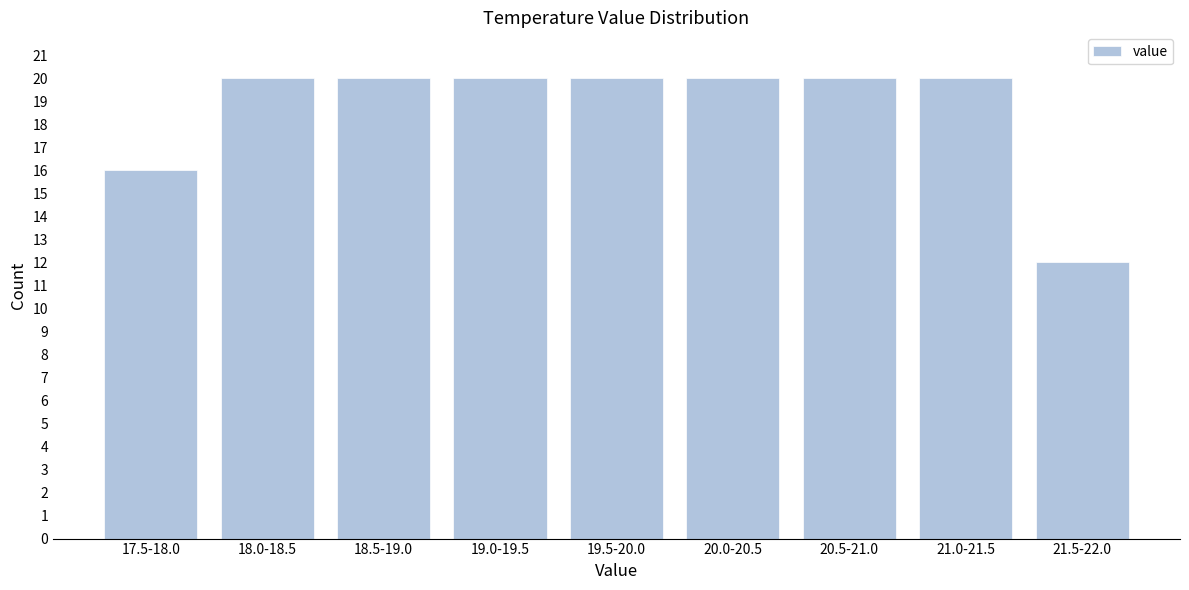

Reading left to right, what are all the values shown in this chart?

16	20	20	20	20	20	20	20	12